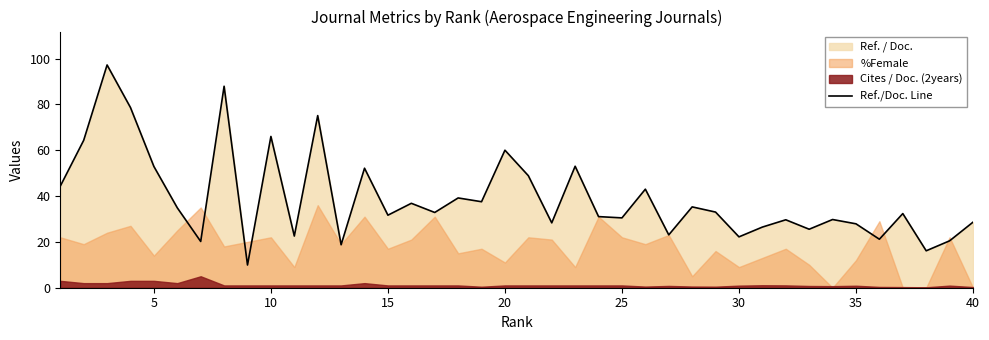

The value of Ref./Doc. Line at 10 is 66.0. True or false?

True